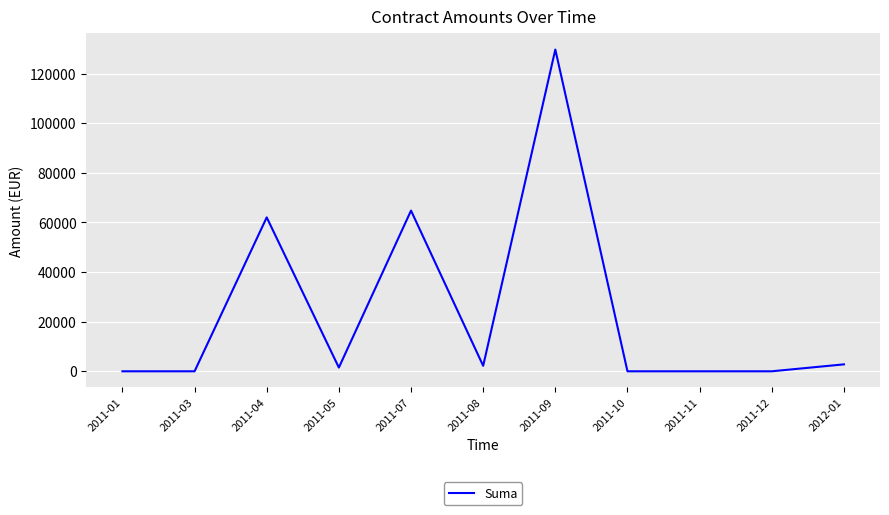

At which category does the data reach its first local peak?

2011-04